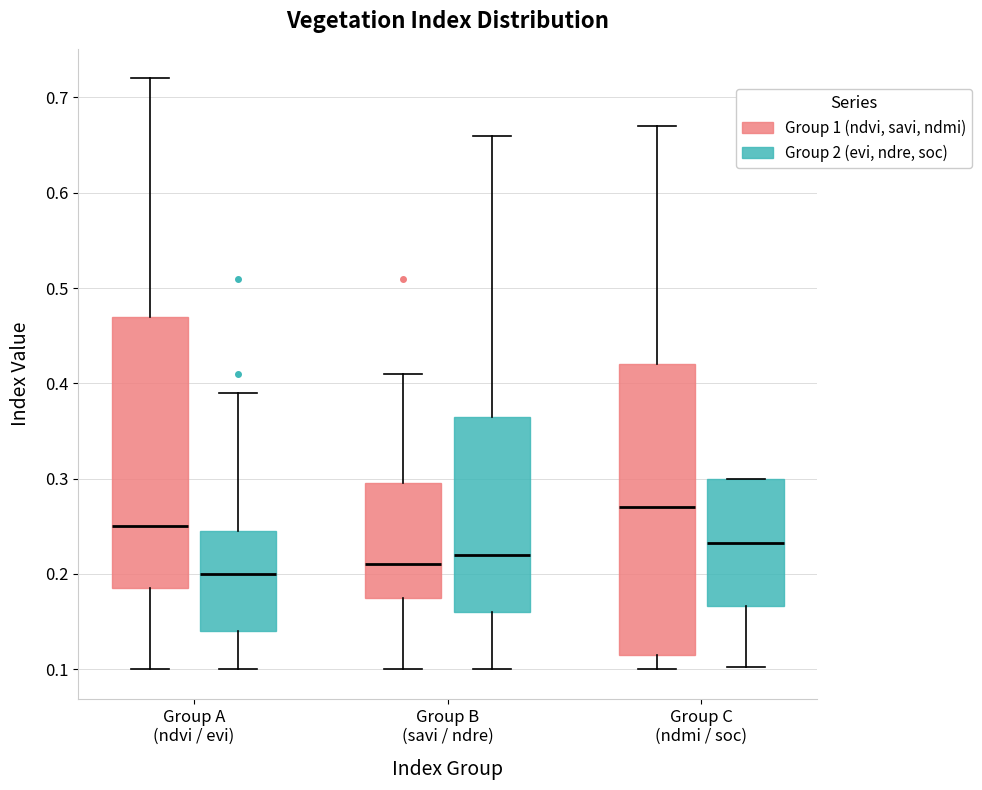

Which box's median line is the highest?

Group C (ndmi / soc) (Group 1 (ndvi, savi, ndmi))